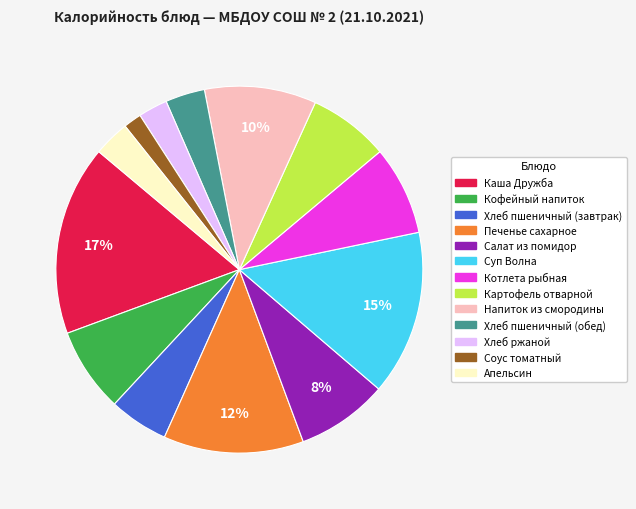

The Хлеб пшеничный (завтрак) slice represents 1% of the pie. True or false?

False